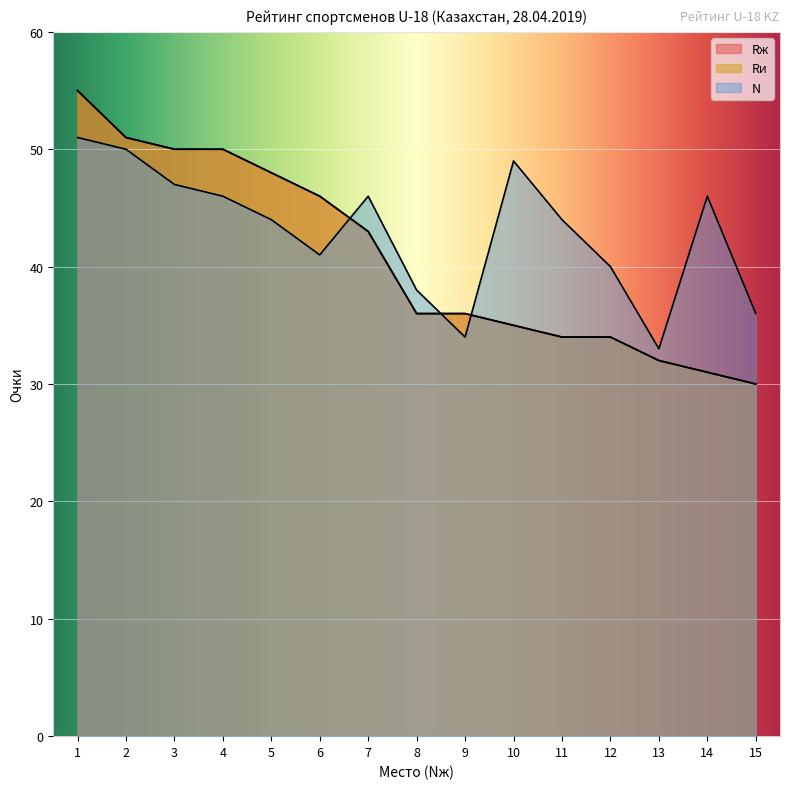

Where does the N series first go above 44?

1